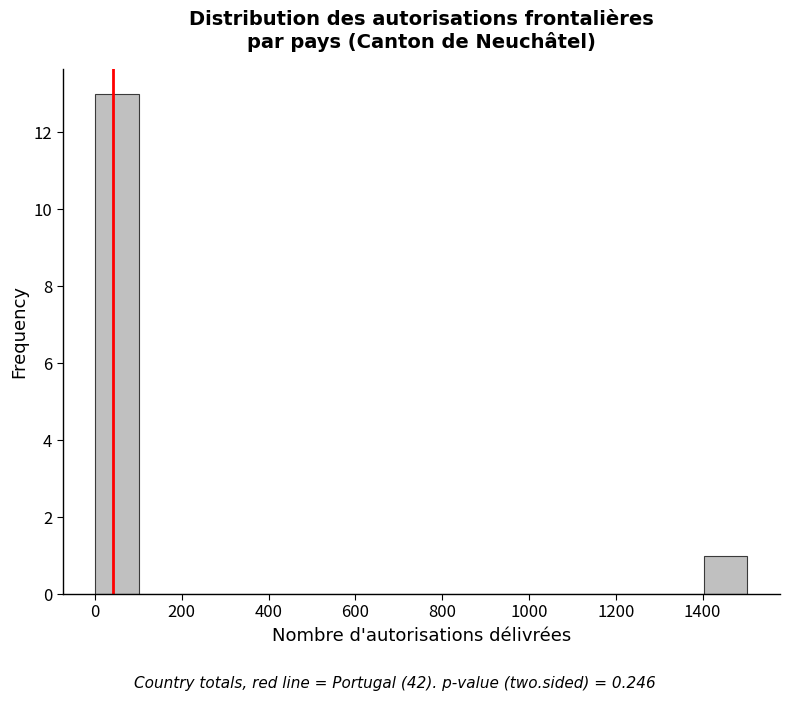

Reading left to right, transcribe this chart: for each bar, give the range it covers on the x-axis and its height. Neither the bar edges nor the heights are printed on the chart, so give them approximately, as read against the axes.

0 to 100: 13
100 to 200: 0
200 to 300: 0
300 to 400: 0
400 to 500: 0
500 to 600: 0
600 to 700: 0
700 to 800: 0
800 to 900: 0
900 to 1000: 0
1000 to 1100: 0
1100 to 1200: 0
1200 to 1300: 0
1300 to 1400: 0
1400 to 1500: 1